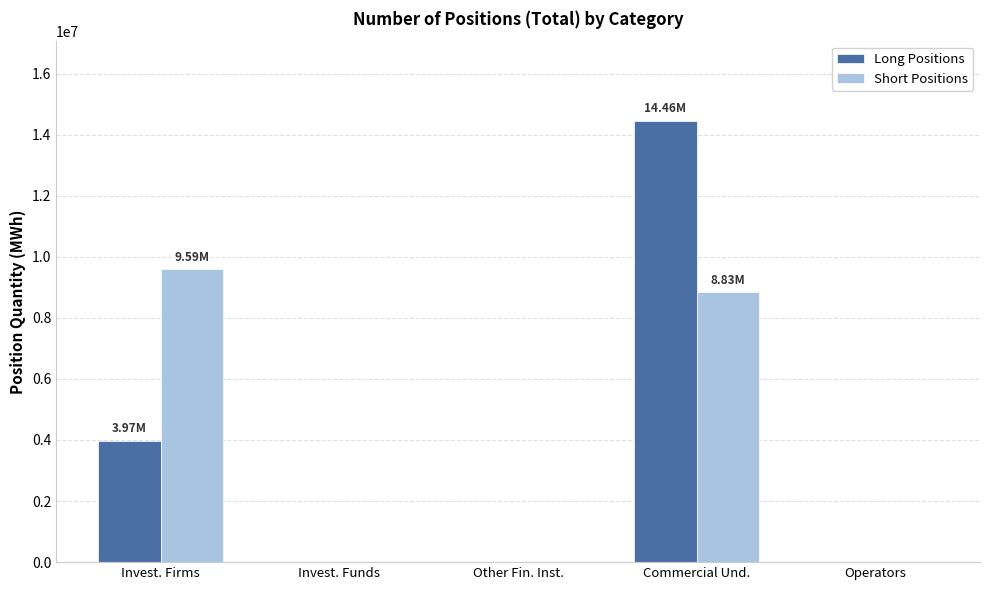

The value of Short Positions at Commercial Und. is 4346738. True or false?

False